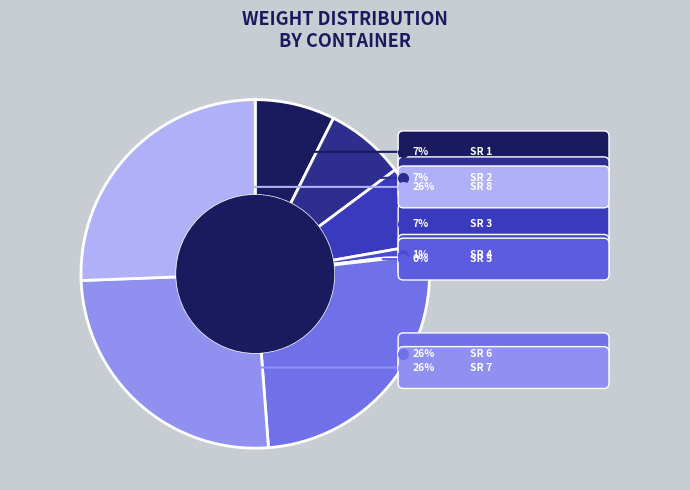

Which category has the biggest portion of the pie?

6